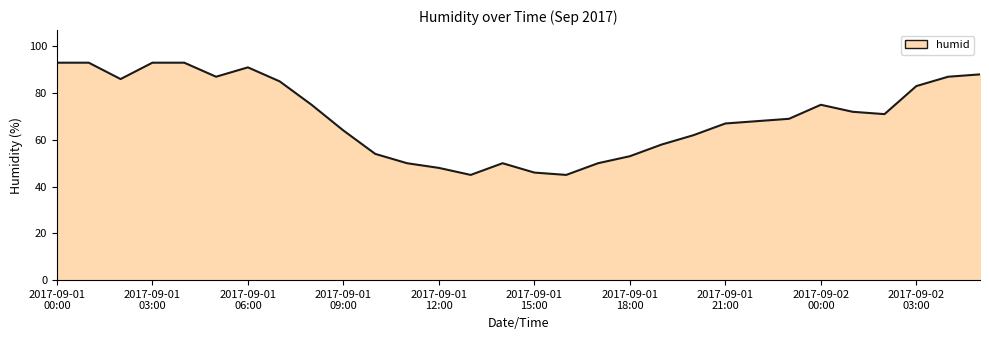

What is the difference between the maximum and minimum values?

48